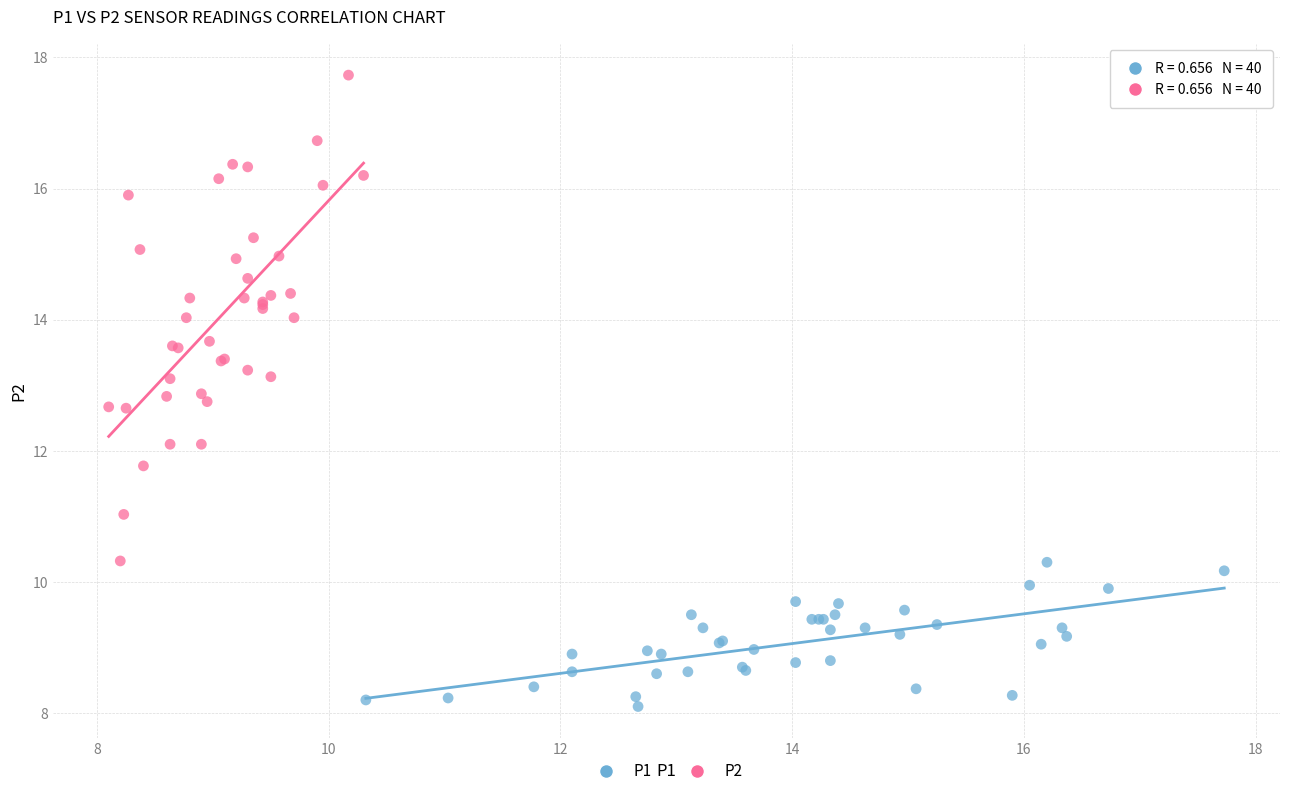

Which series has the widest spread of Y values?

P2